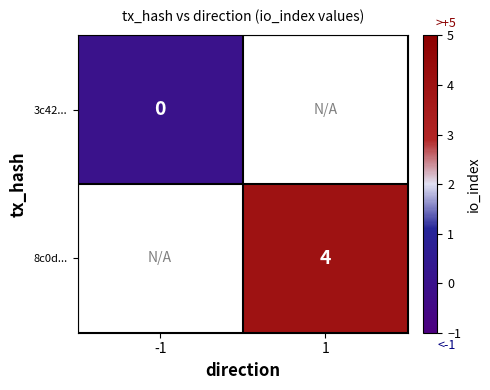

How many distinct data groups are displayed?

2